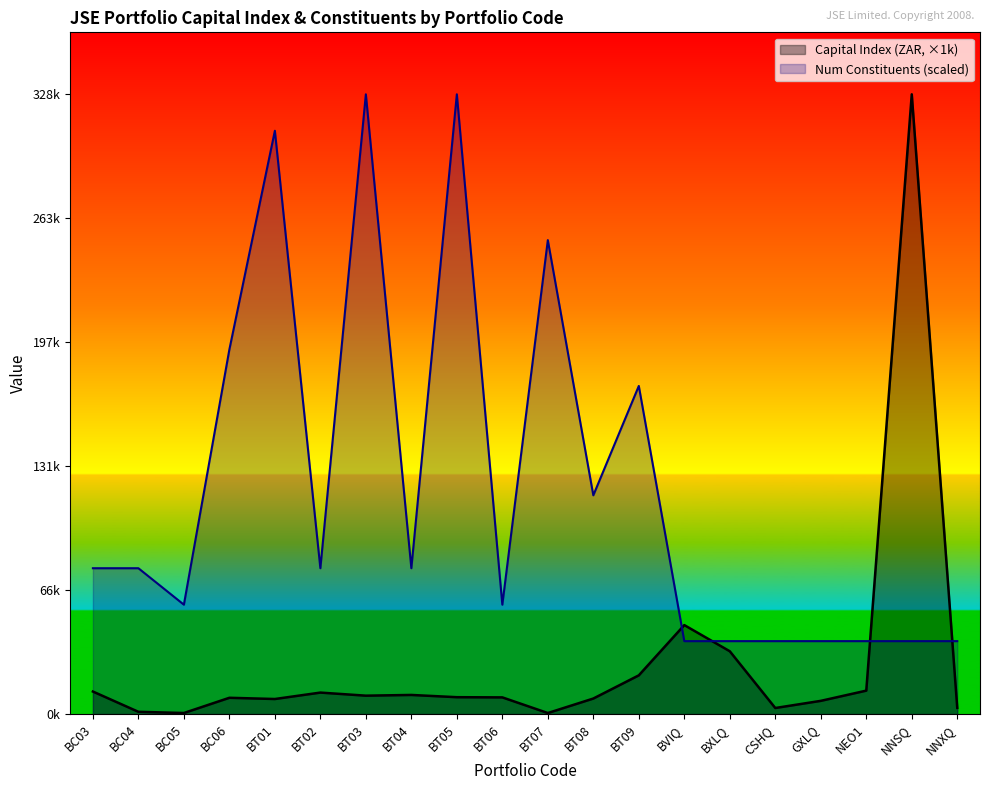

Which series has the widest spread of values?

Capital Index (ZAR, ×1k)